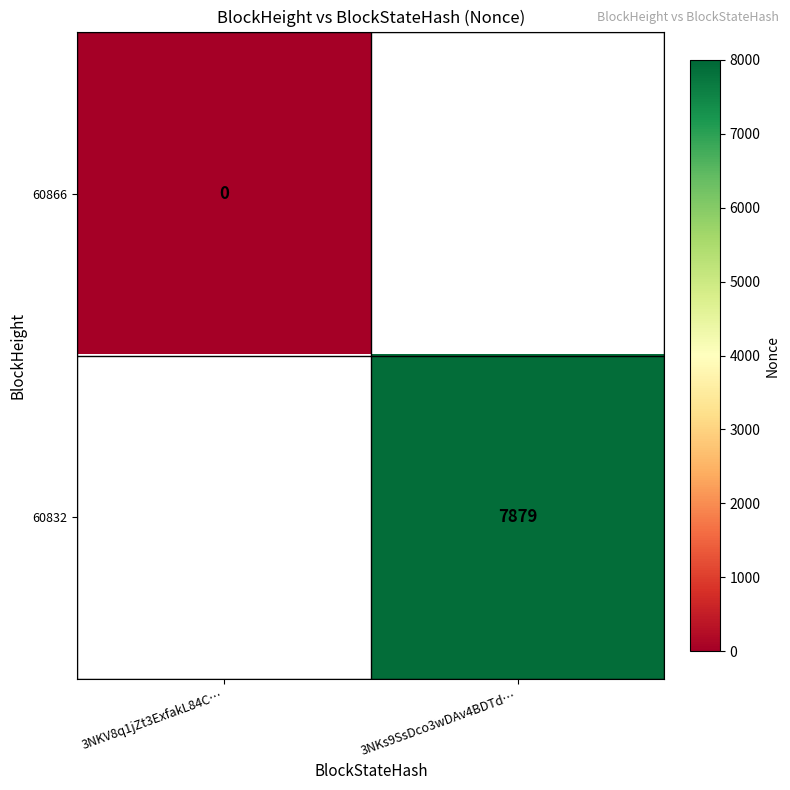

How many data points does each series have?

2